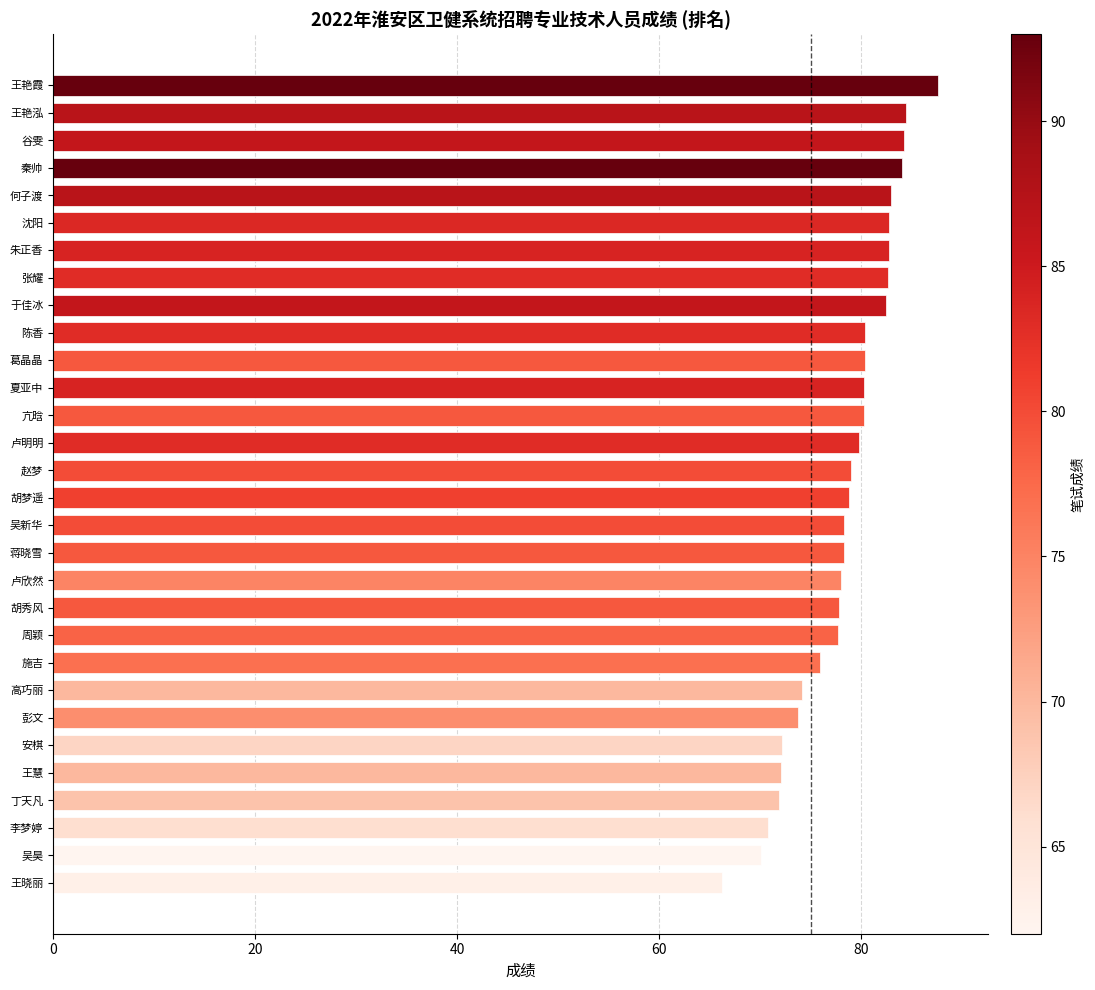

Which label corresponds to the smallest value in the chart?

王晓丽